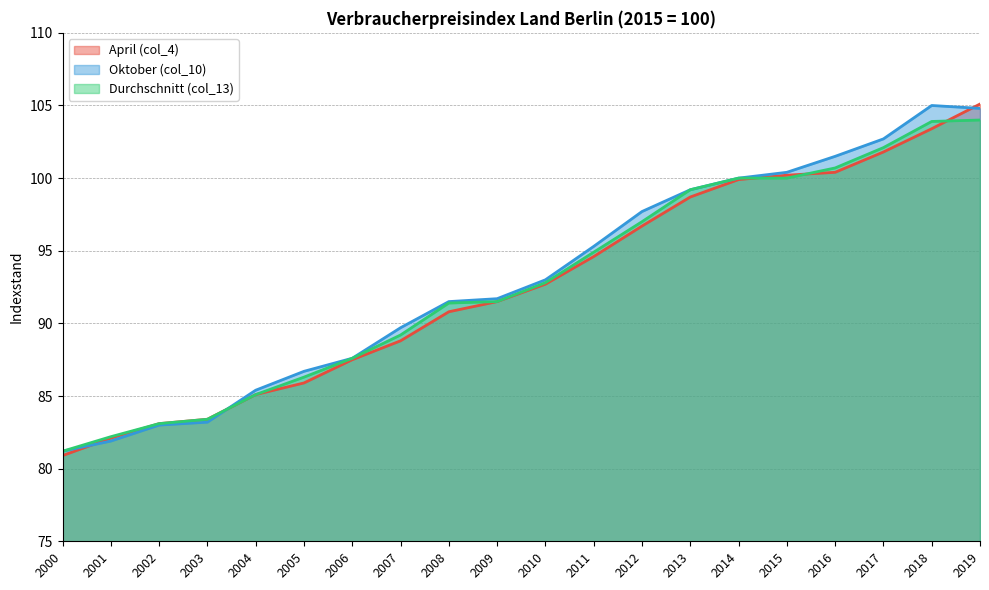

Is it true that Durchschnitt (col_13) equals 94.9 at 2011?

True